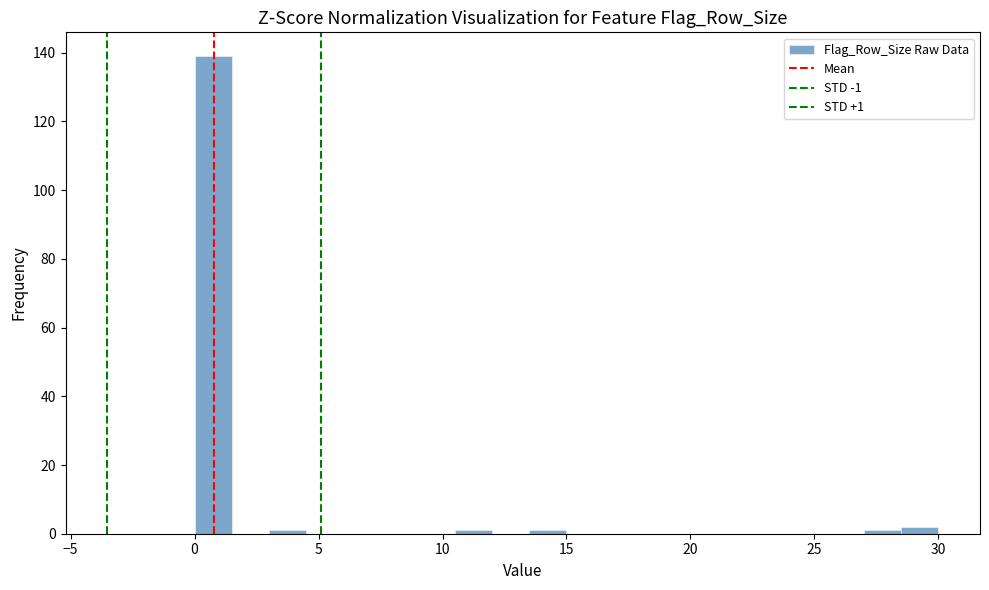

Around what value on the x-axis is the tallest bar? Give the approximate position of its centre, as read against the axis.

1.0